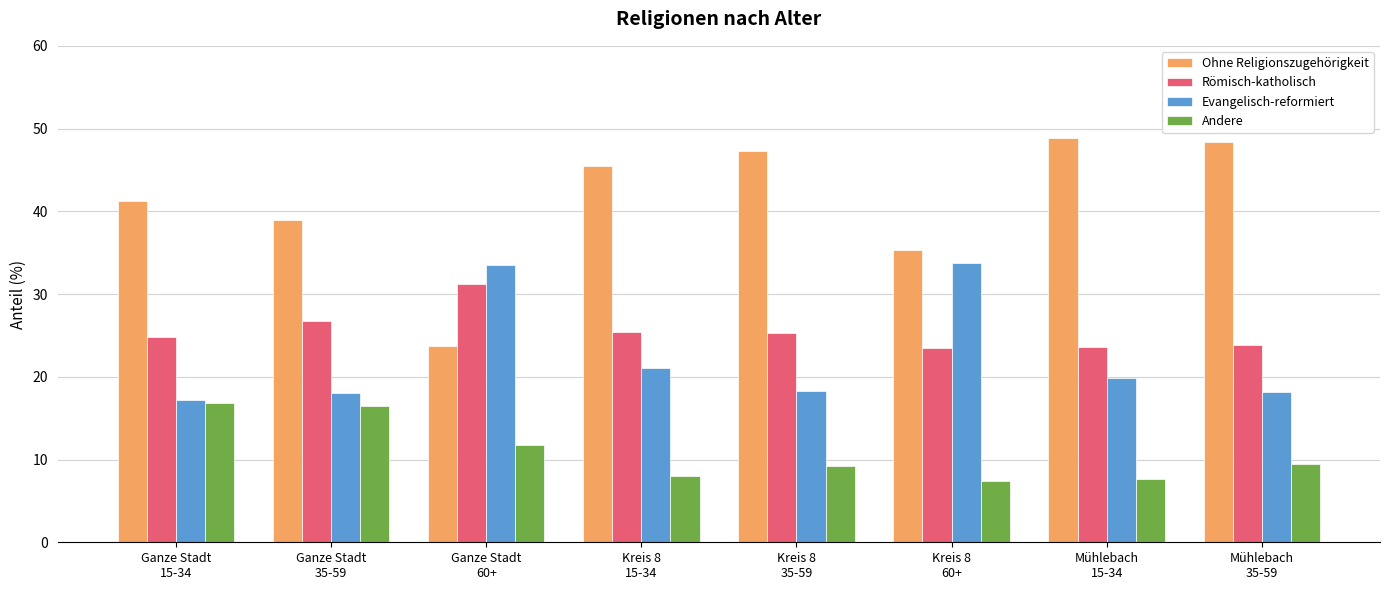

What is the spread (max minus min) of values at Kreis 8
15-34?

37.5